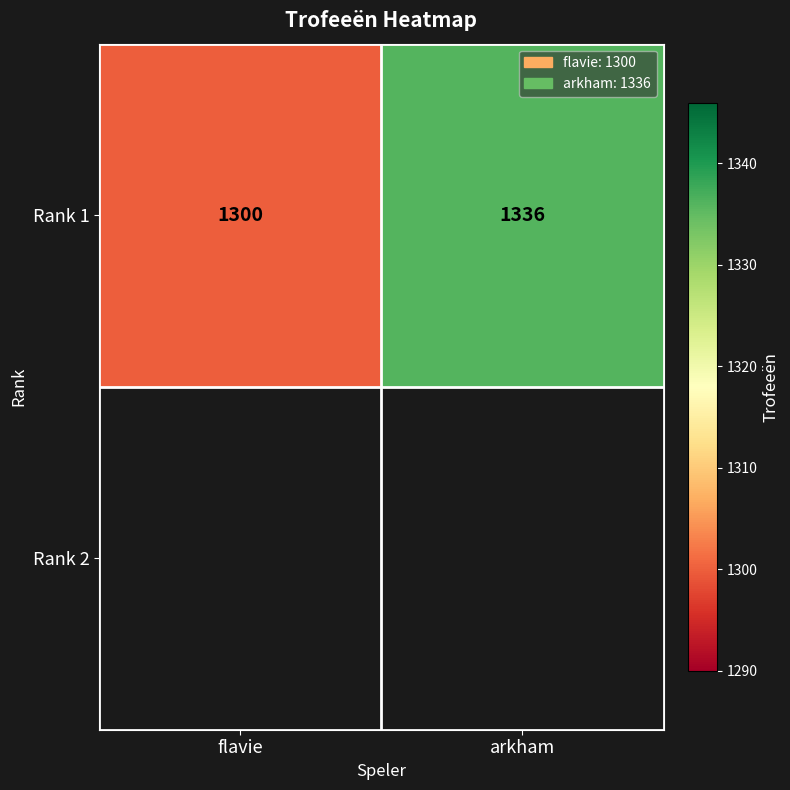

The value at arkham is 1336. True or false?

True